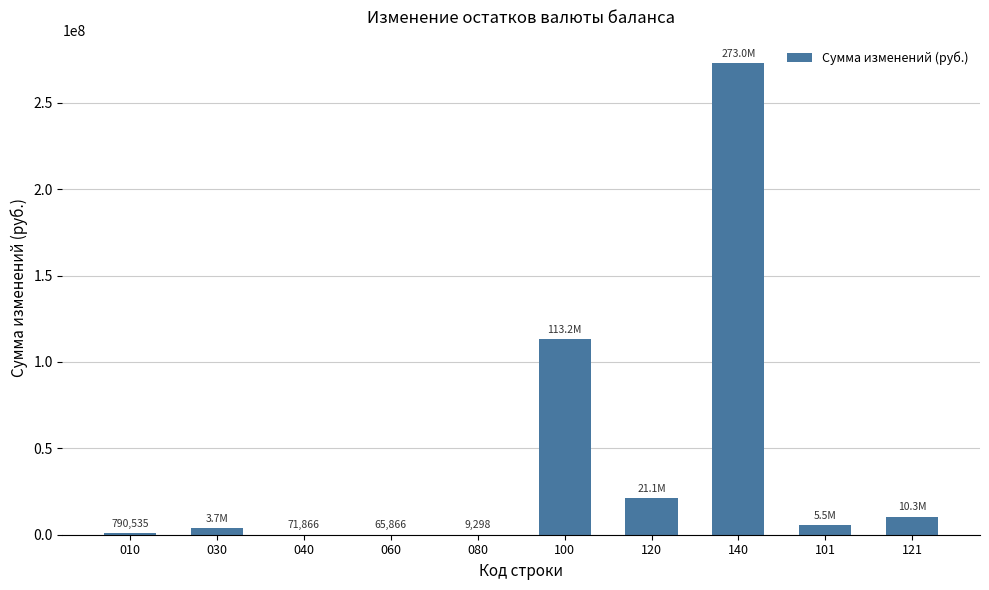

What is the greatest value displayed?

272956801.9